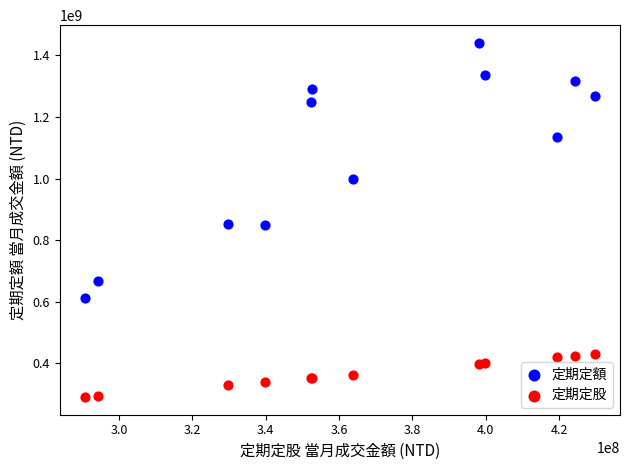

In the 定期定額 series, what Y value is closest to 1025954382?

999254128